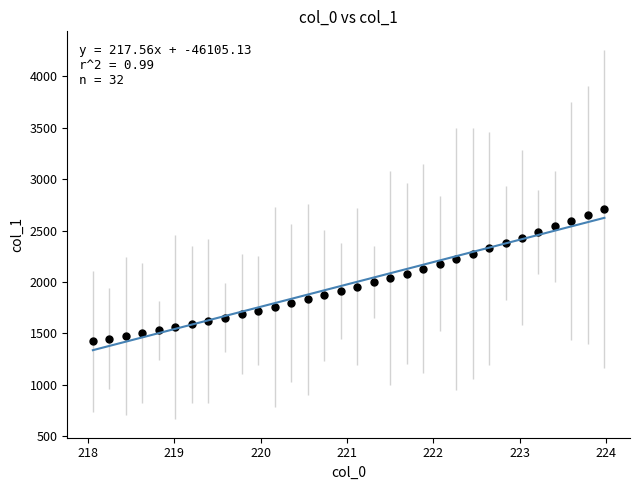

What is the range of X values (max minus min)?

5.9